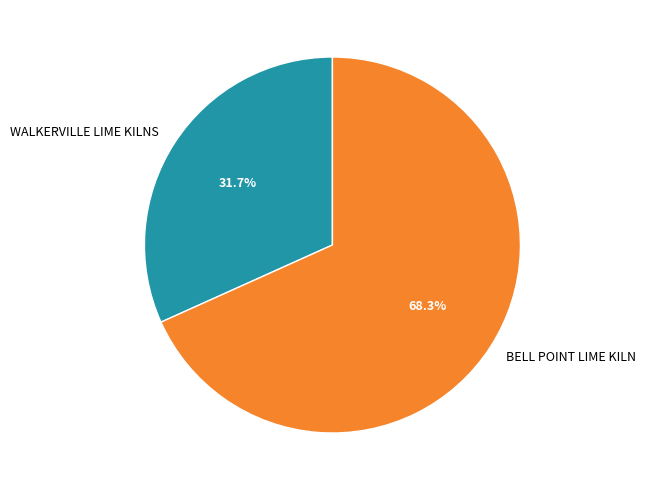

What percentage is the BELL POINT LIME KILN slice, to the nearest percent?

68%